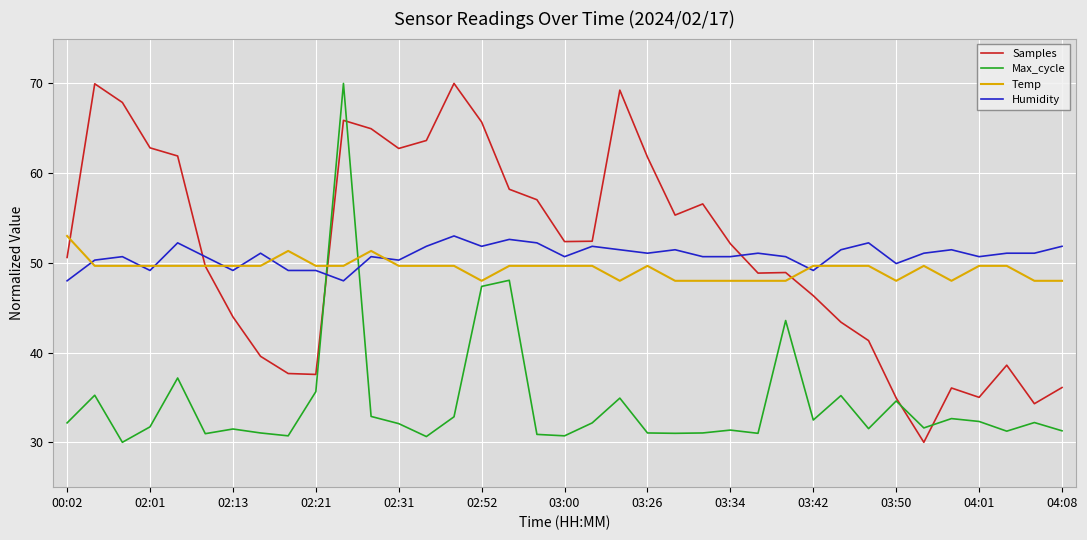

Count the Temp values in the range 48 to 49.

11